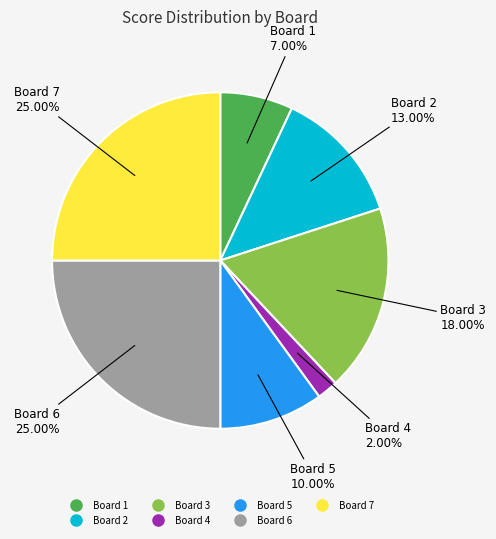

Does any single category account for the majority?

No